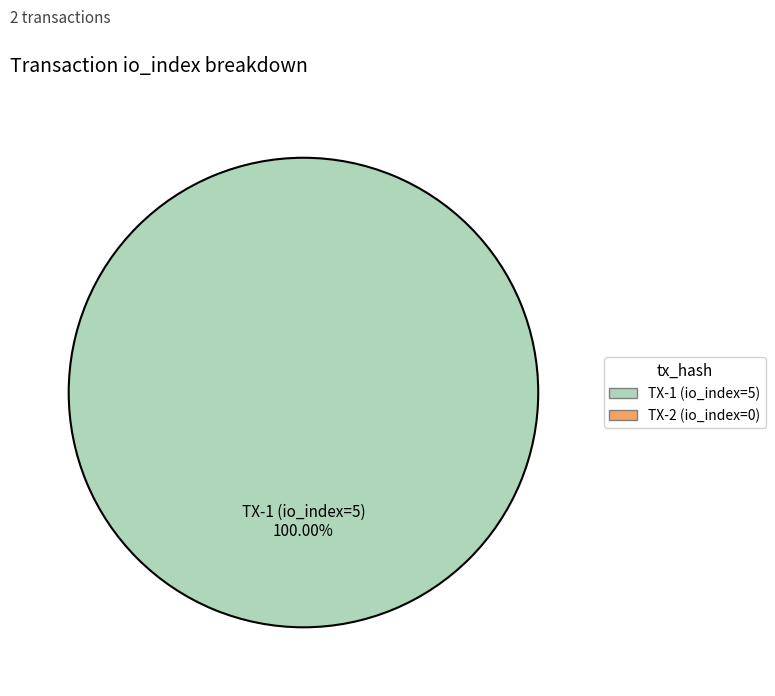

Does any single category account for the majority?

Yes